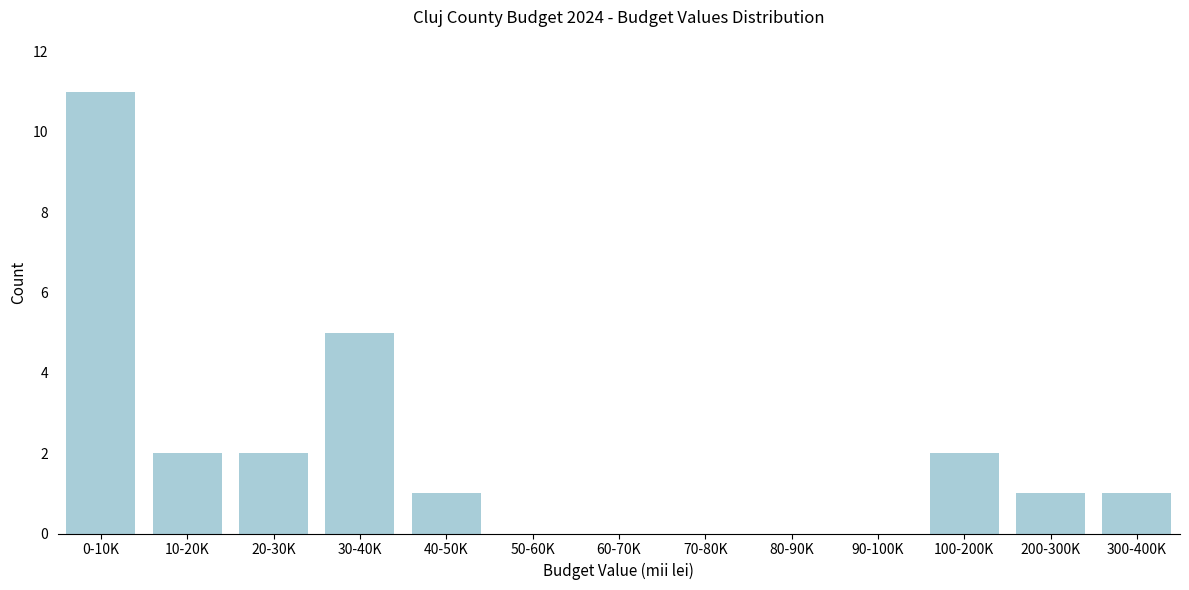

Reading left to right, what are all the values shown in this chart?

0-10K=11	10-20K=2	20-30K=2	30-40K=5	40-50K=1	50-60K=0	60-70K=0	70-80K=0	80-90K=0	90-100K=0	100-200K=2	200-300K=1	300-400K=1